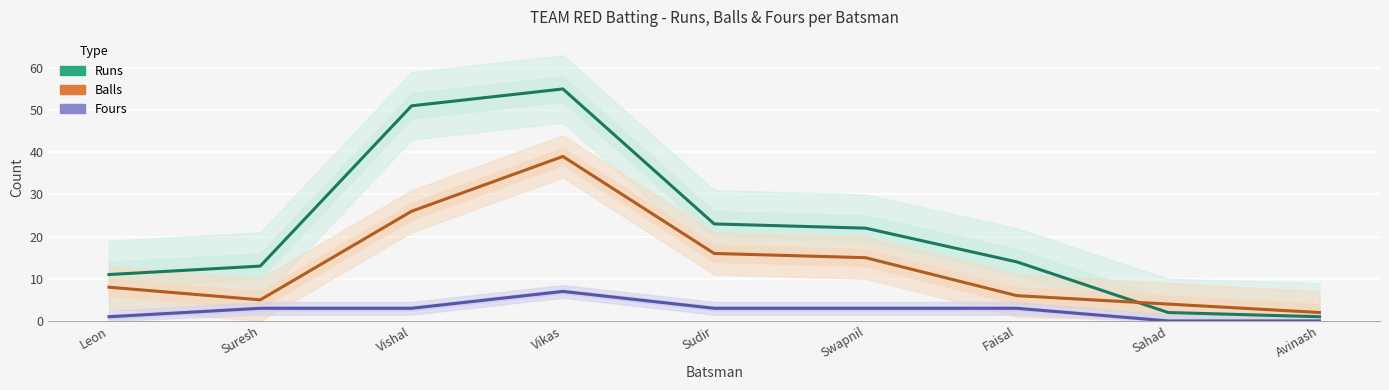

True or false: Fours and Balls intersect in this chart.

False